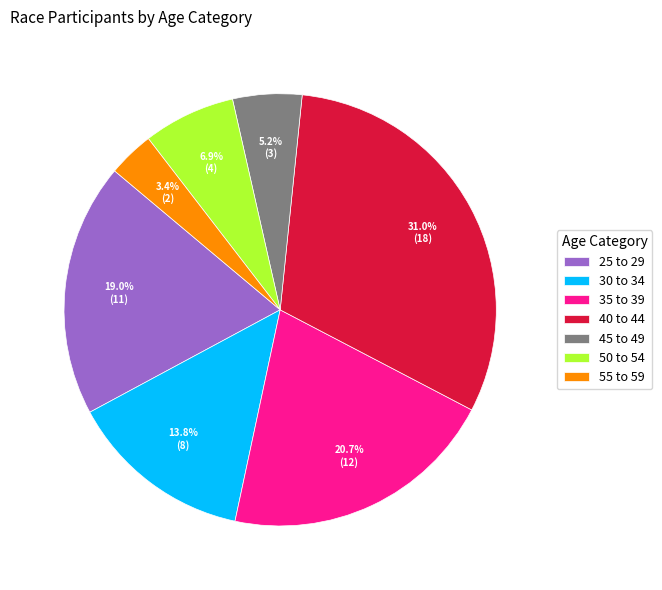

Between 40 to 44 and 45 to 49, which is larger?

40 to 44